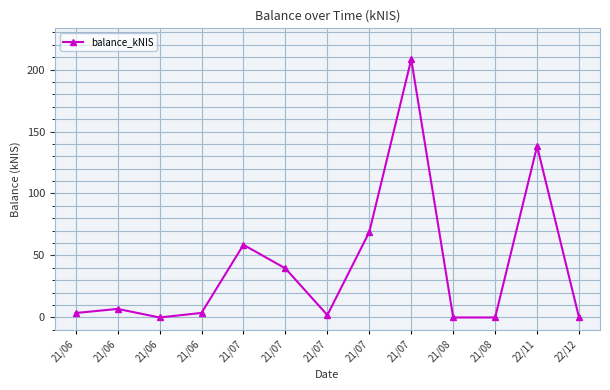

List the labels in order of value, largest first.

21/07, 22/11, 21/07, 21/07, 21/07, 21/06, 21/06, 21/06, 21/07, 21/06, 21/08, 21/08, 22/12